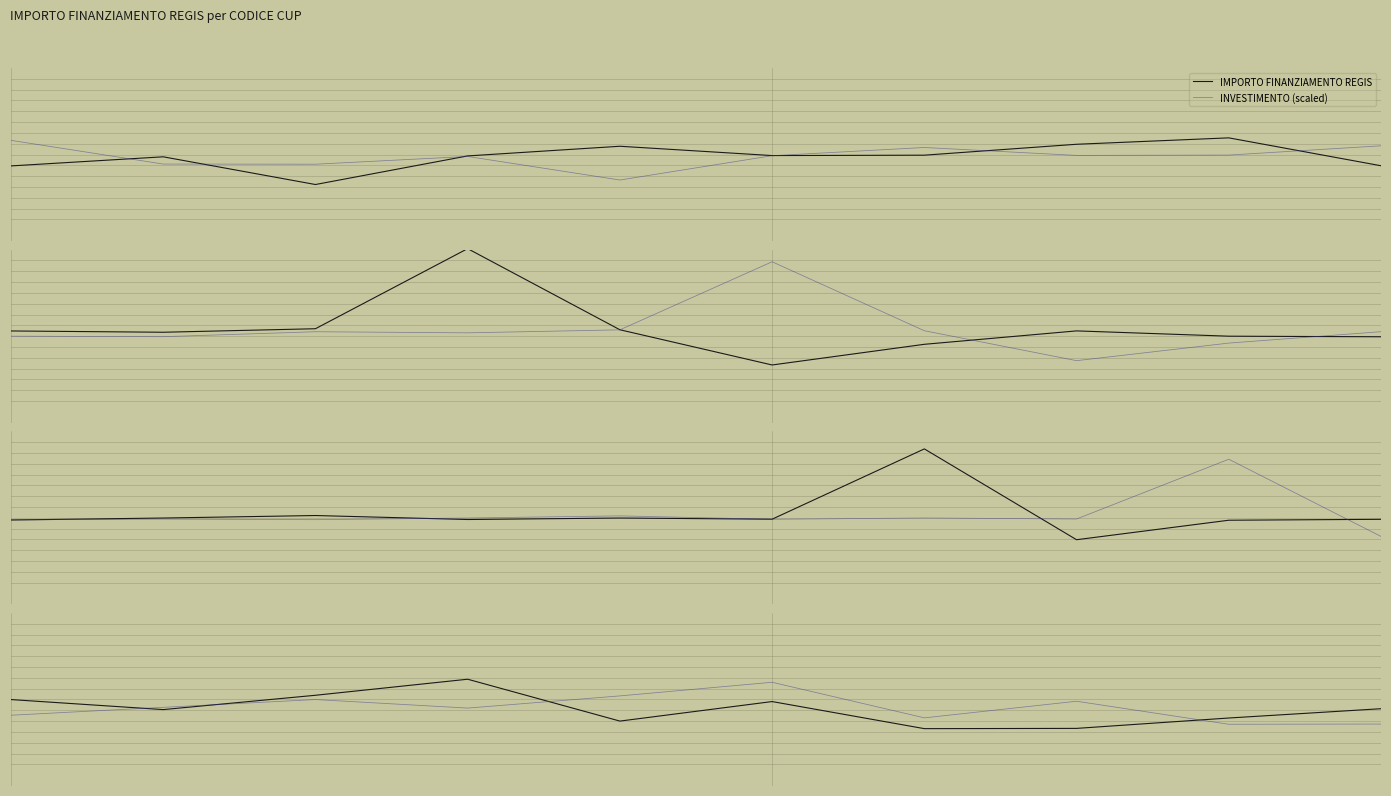

At which category is the sum across all series the highest?

5